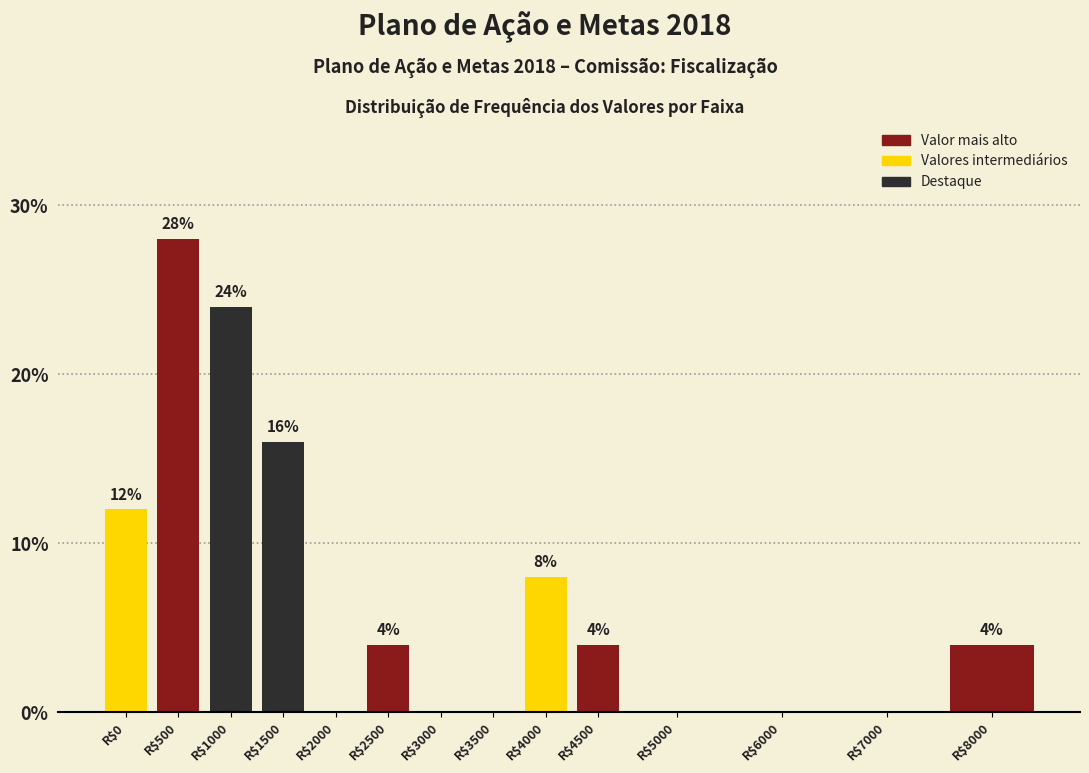

What is the sum of all values?

100.0